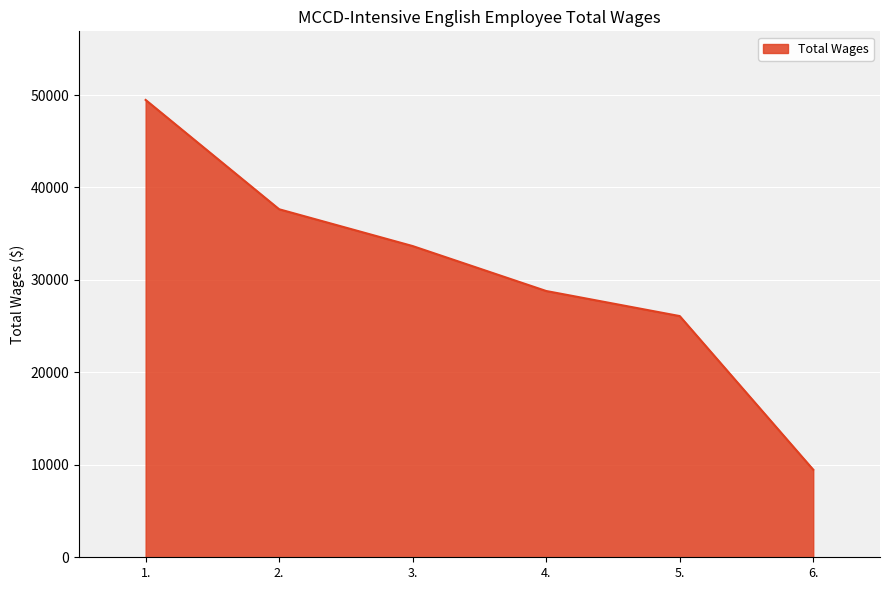

How many series are shown in this chart?

1